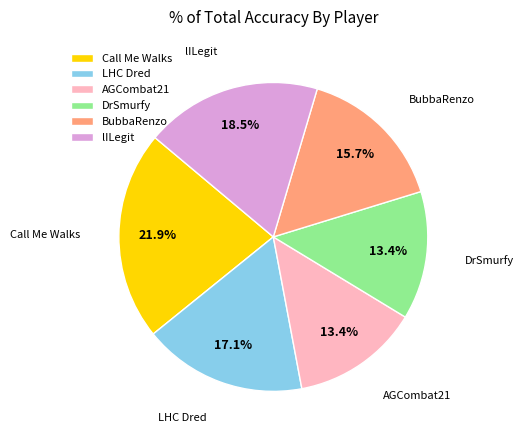

Combined, what portion of the pie is AGCombat21 and Call Me Walks?

35.3%